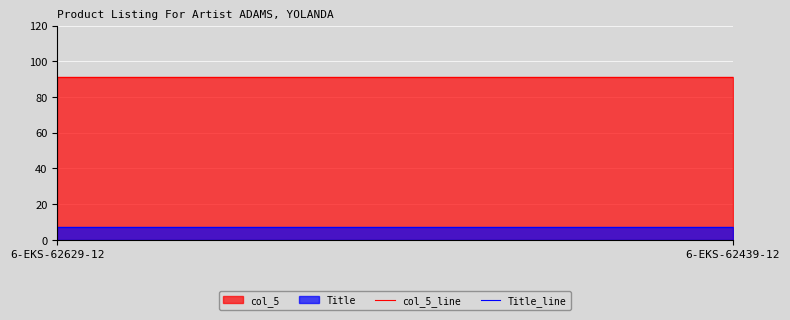

List the series in order of their peak value, lowest first.

Title, col_5